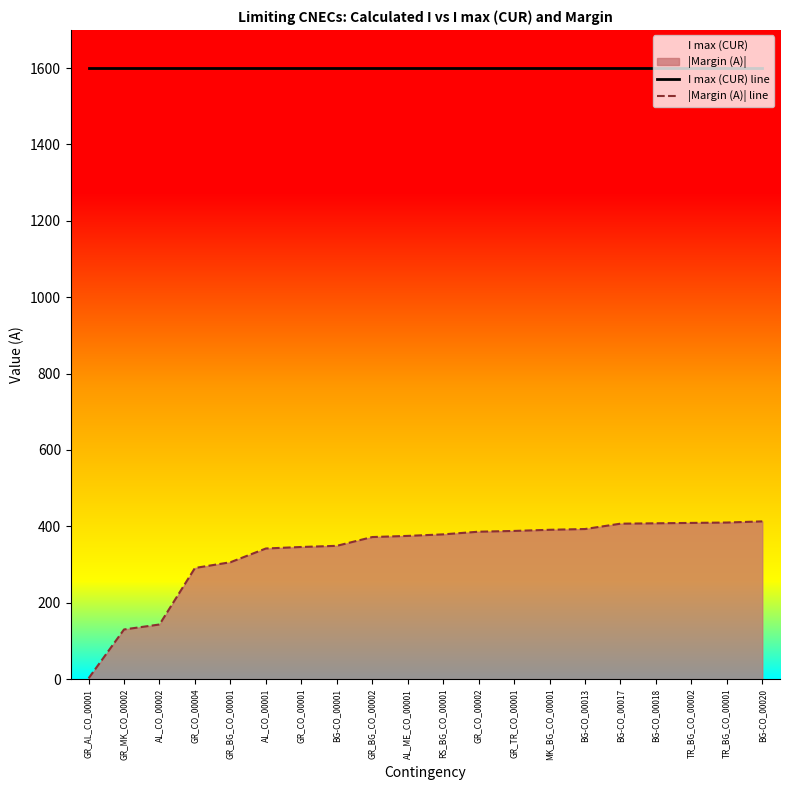

True or false: |Margin (A)| line has a value of 3 at GR_AL_CO_00001.

False